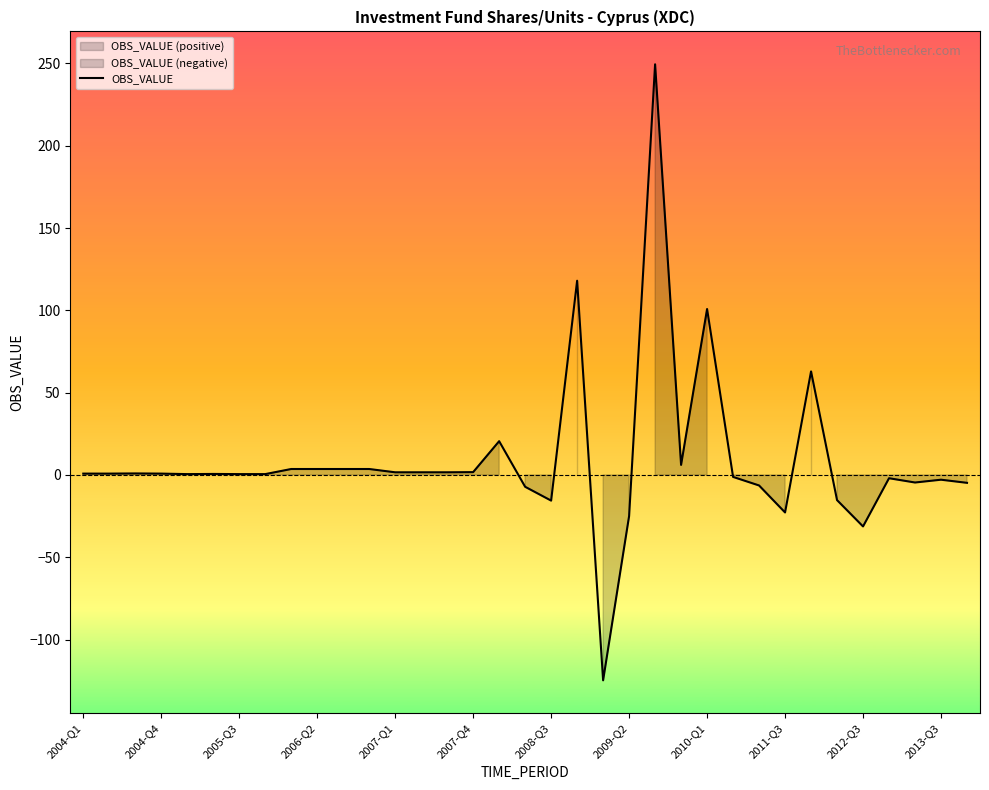

What is the maximum value shown in the chart?

249.5